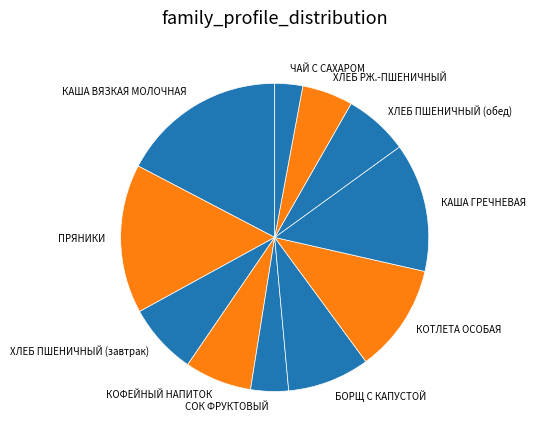

Do КАША ВЯЗКАЯ МОЛОЧНАЯ and ЧАЙ С САХАРОМ together represent more than half of the pie?

No